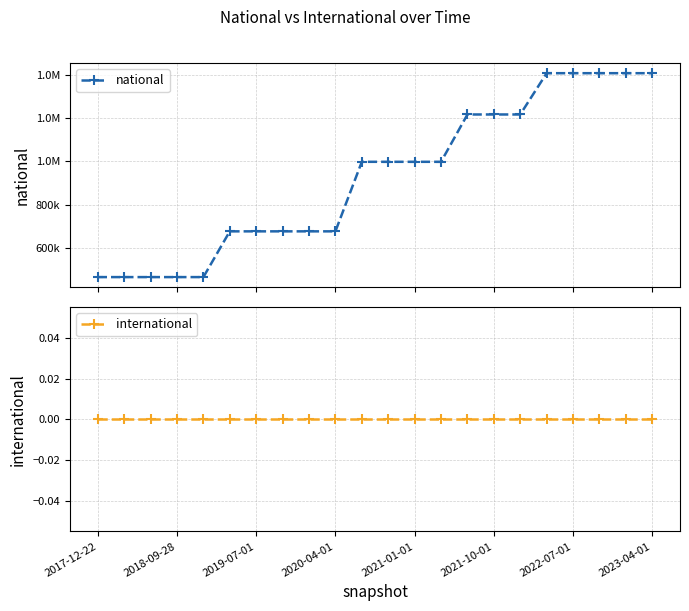

True or false: national and international intersect in this chart.

False